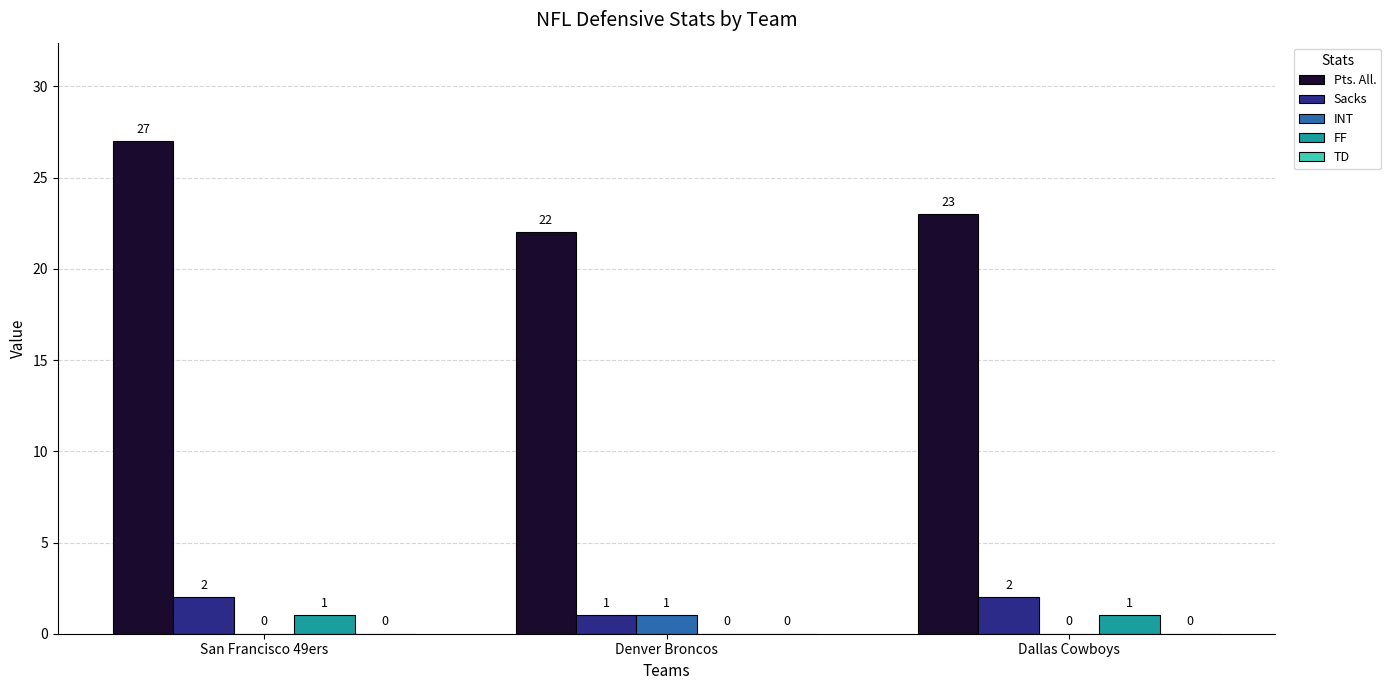

Which series changed the most between San Francisco 49ers and Dallas Cowboys?

Pts. All.